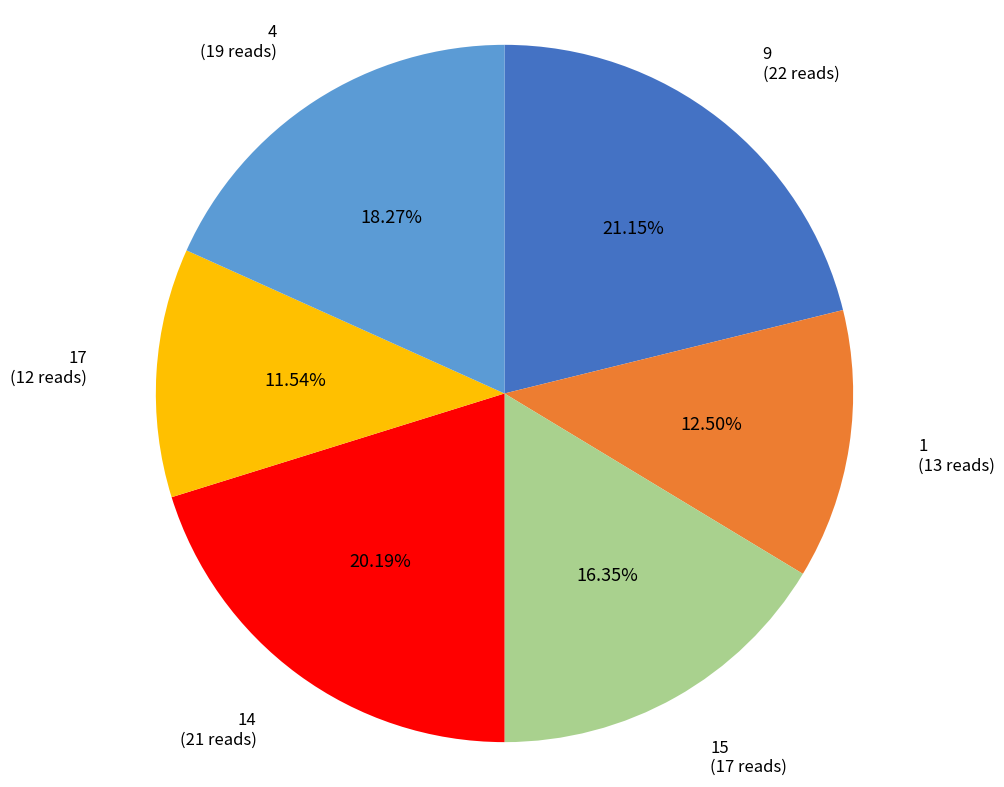

To the nearest percent, what portion does 15 represent?

16%